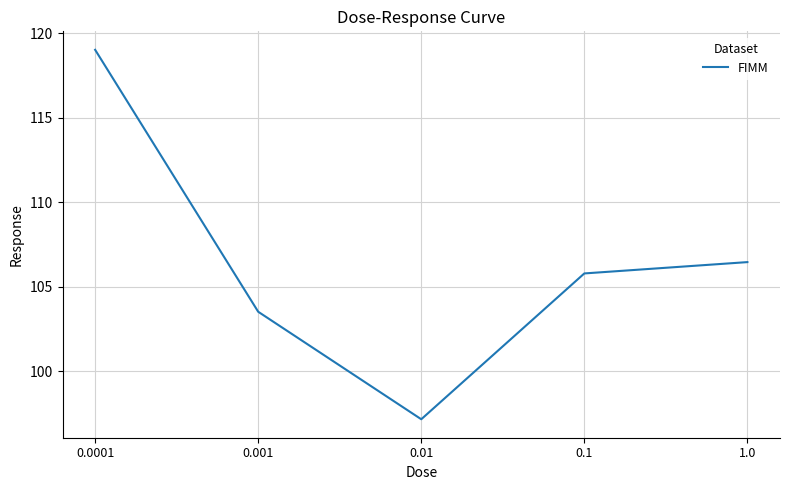

What is the difference between the maximum and second lowest values?

15.5